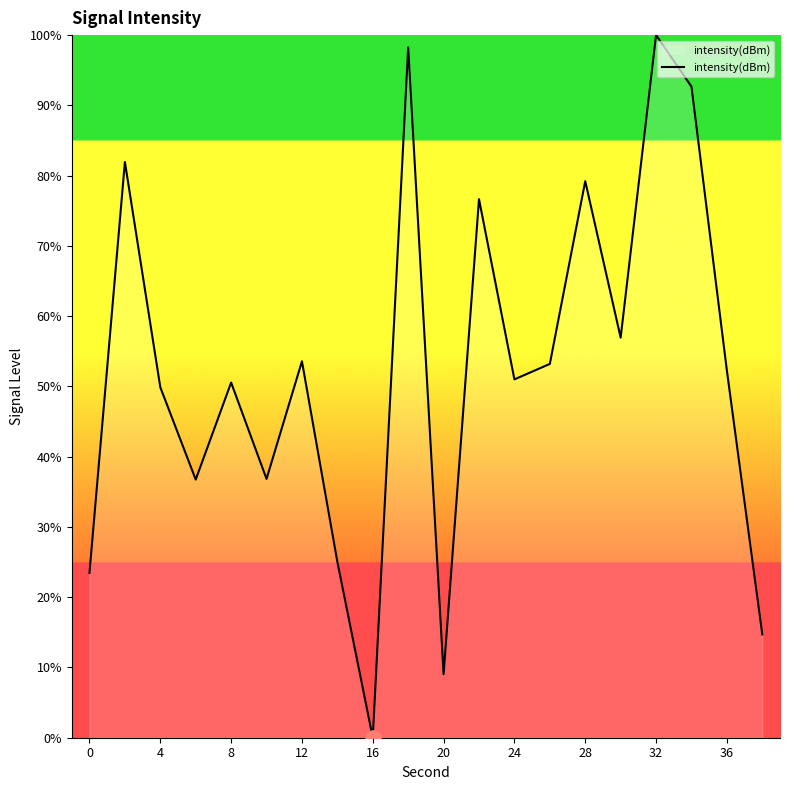

What is the maximum value shown in the chart?

100.0